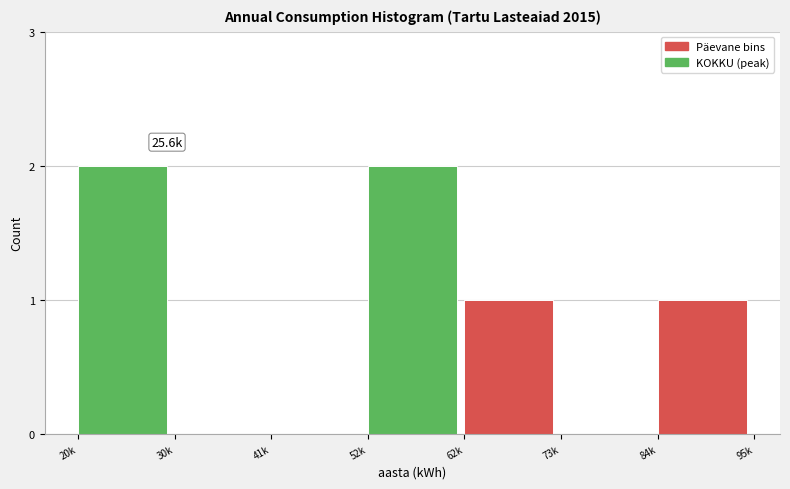

Reading left to right, extract all data points from this chart.

20k=2	30k=0	41k=0	52k=2	62k=1	73k=0	84k=1